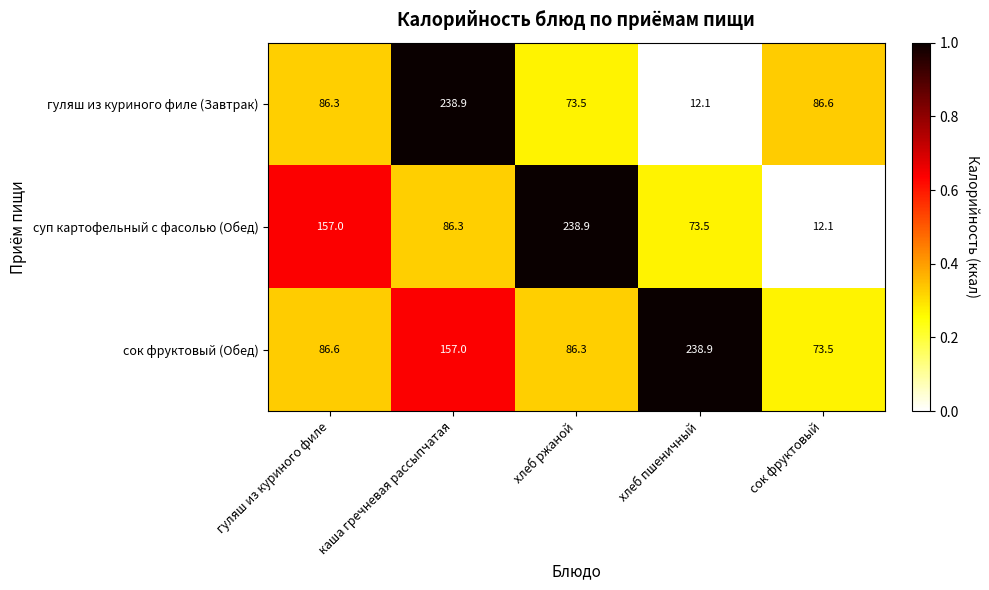

What is the approximate value of гуляш из куриного филе (Завтрак) at хлеб ржаной?

73.5